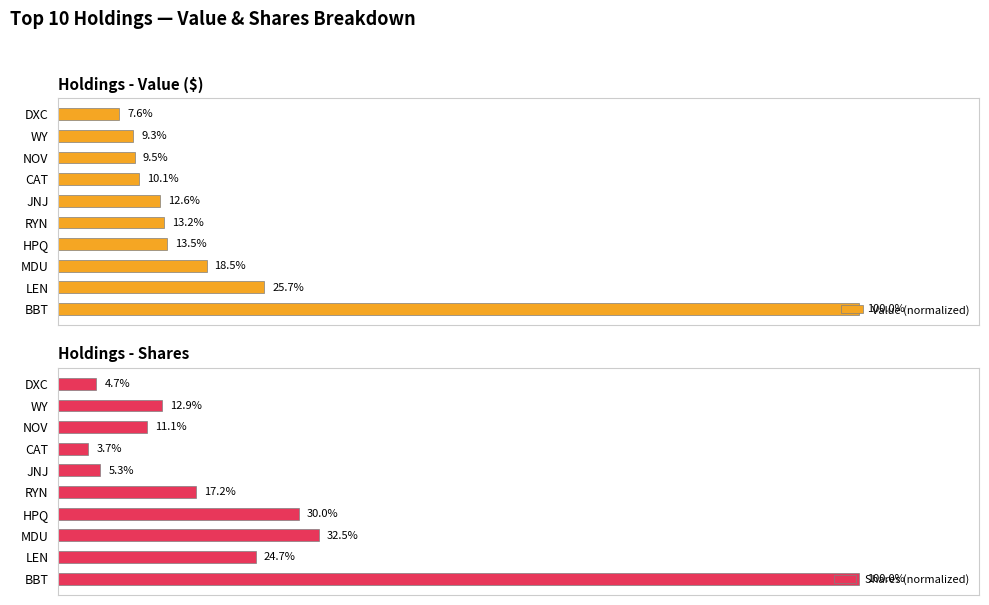

Rank the series by their average value, from lowest to highest.

Value (normalized), Shares (normalized)